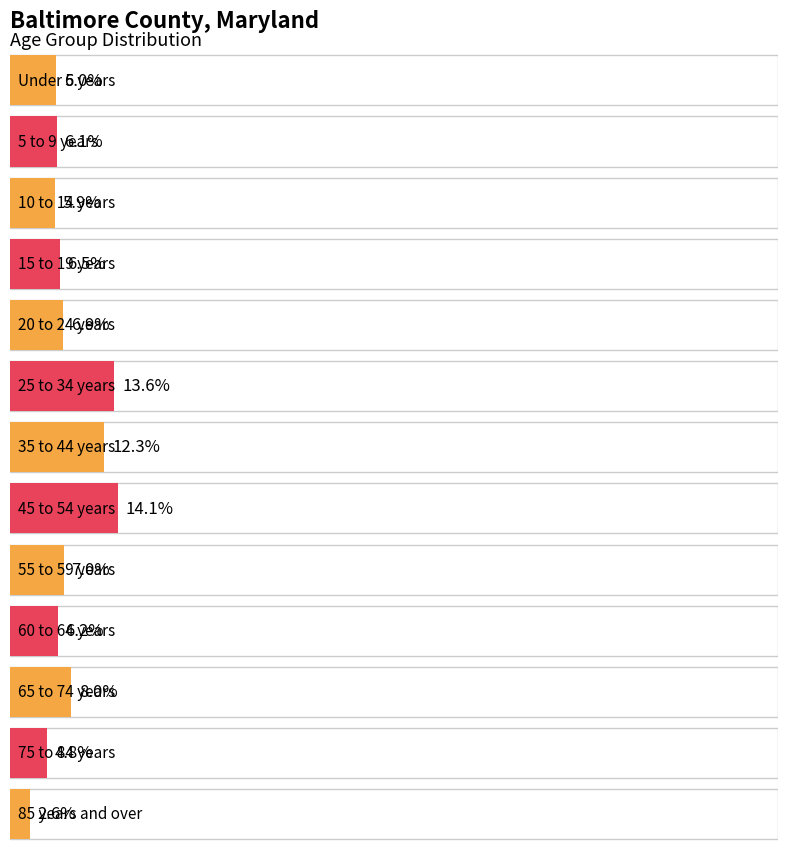

Rank the categories by value from lowest to highest.

85 years and over, 75 to 84 years, 10 to 14 years, Under 5 years, 5 to 9 years, 60 to 64 years, 15 to 19 years, 20 to 24 years, 55 to 59 years, 65 to 74 years, 35 to 44 years, 25 to 34 years, 45 to 54 years